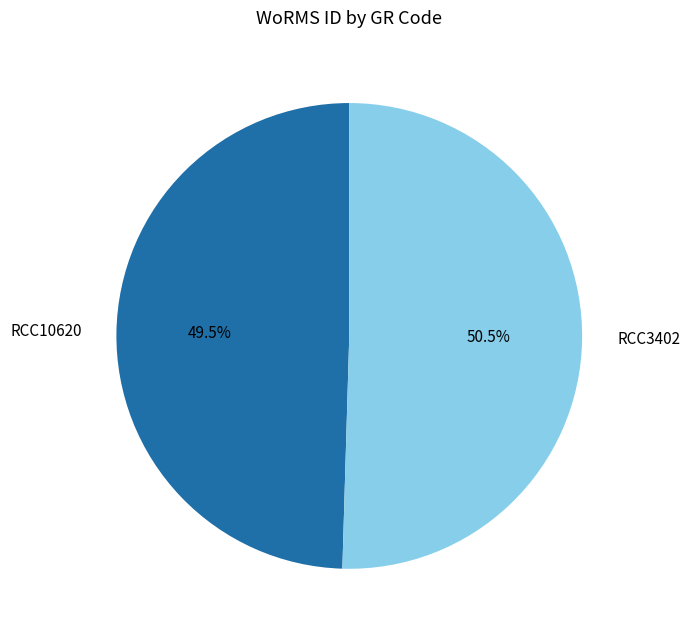

To the nearest percent, what is the difference between the RCC3402 and RCC10620 slice percentages?

1%